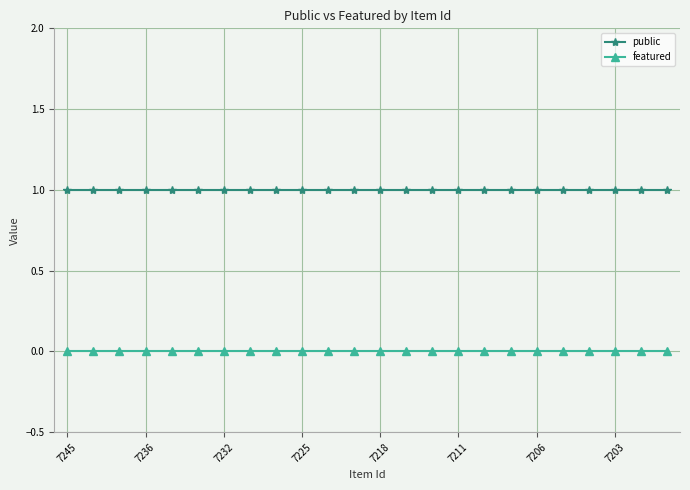

List the series in order of their overall mean, highest first.

public, featured